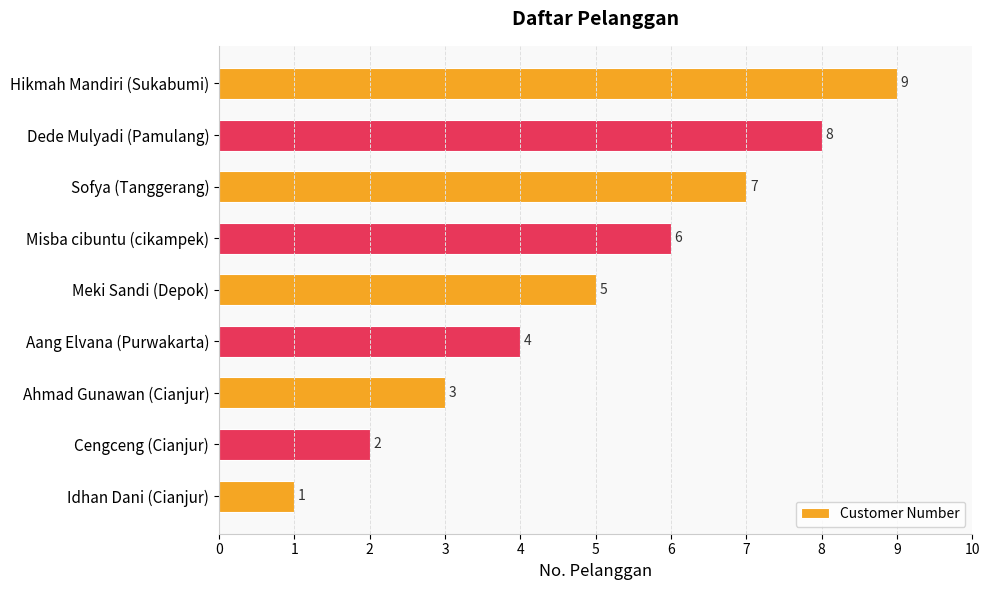

Is it true that the value at Aang Elvana (Purwakarta) is 2?

False